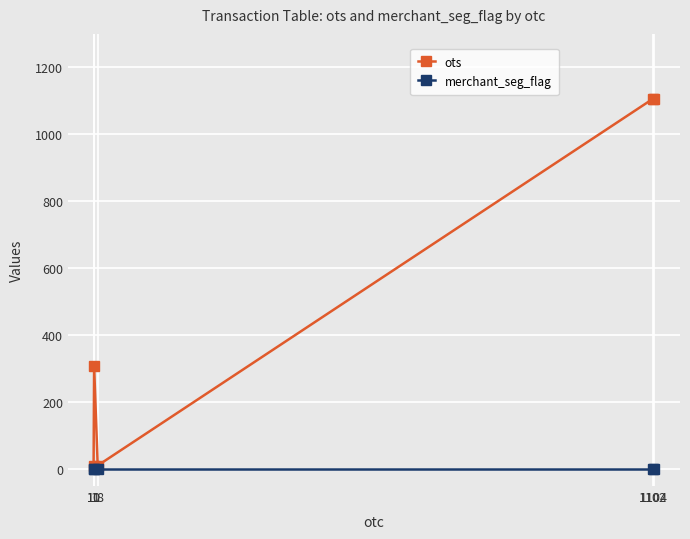

At how many categories does at least one series exceed 213?

3